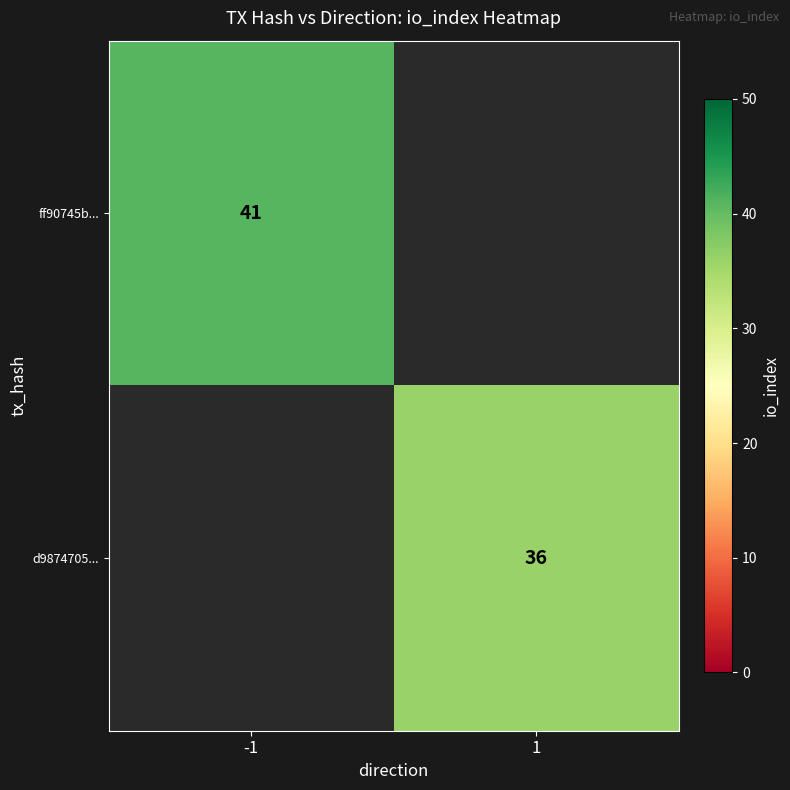

True or false: d9874705... has a value of 57 at 1.

False